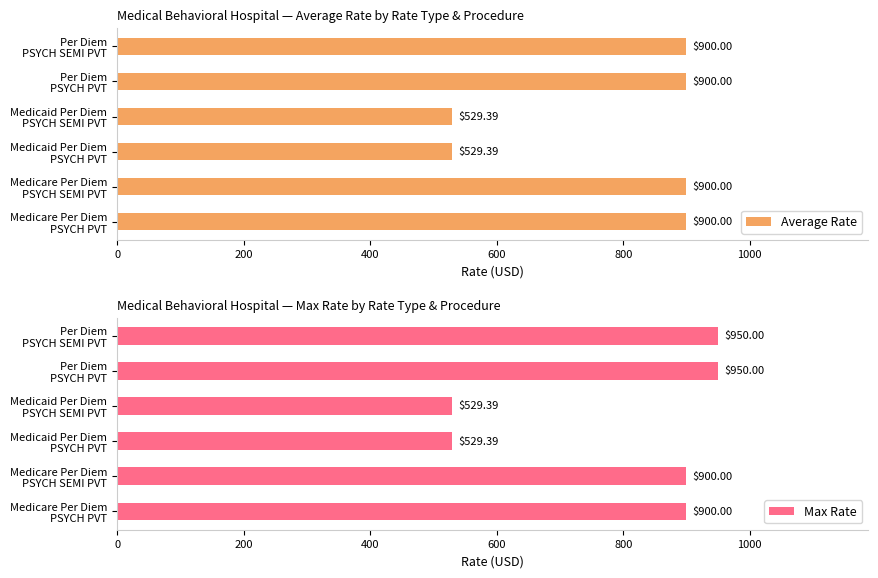

At which category is the sum across all series the highest?

800